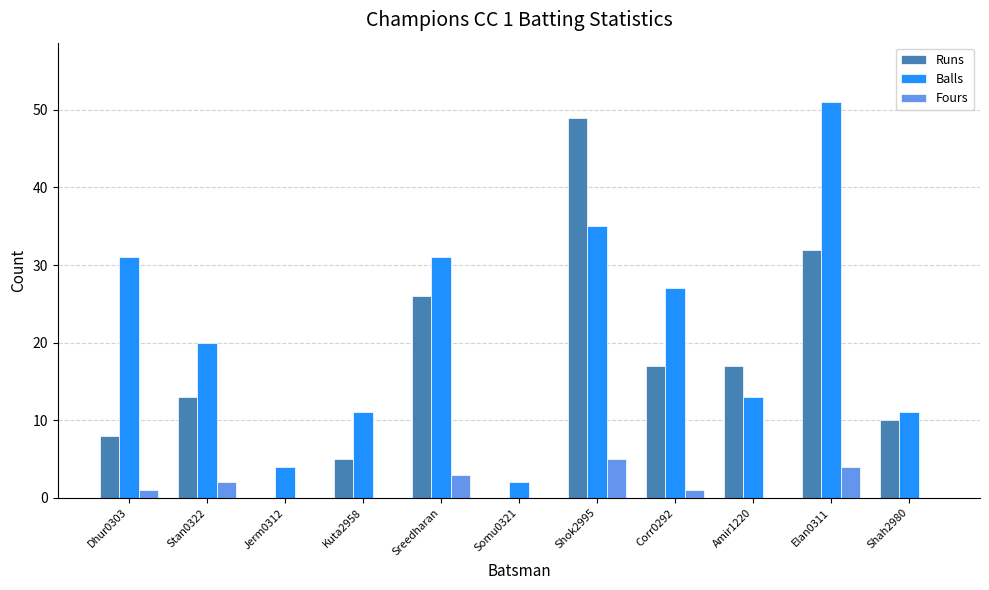

The value of Balls at Elan0311 is 51. True or false?

True